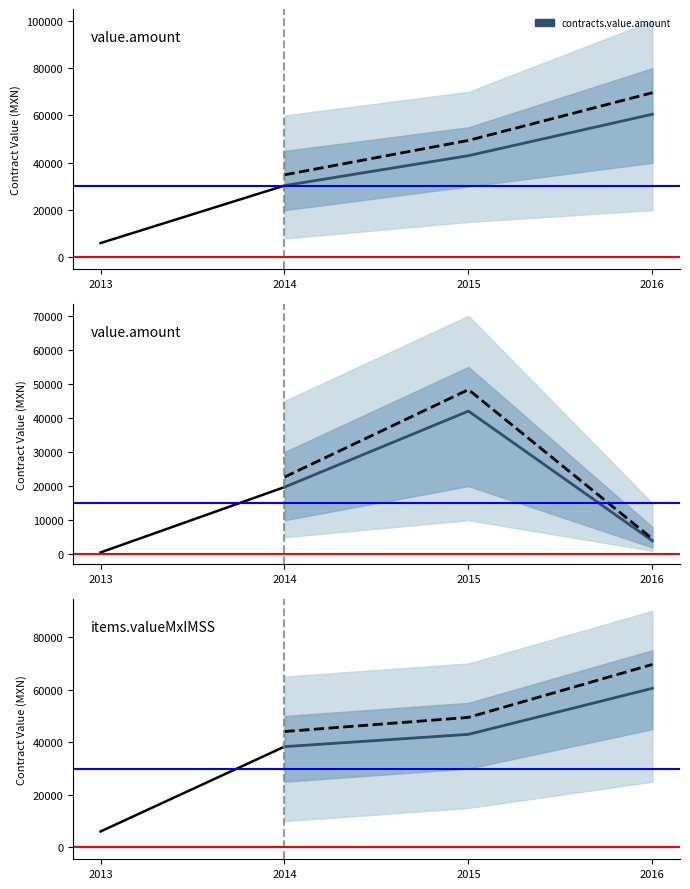

At how many categories does at least one series exceed 27637?

3